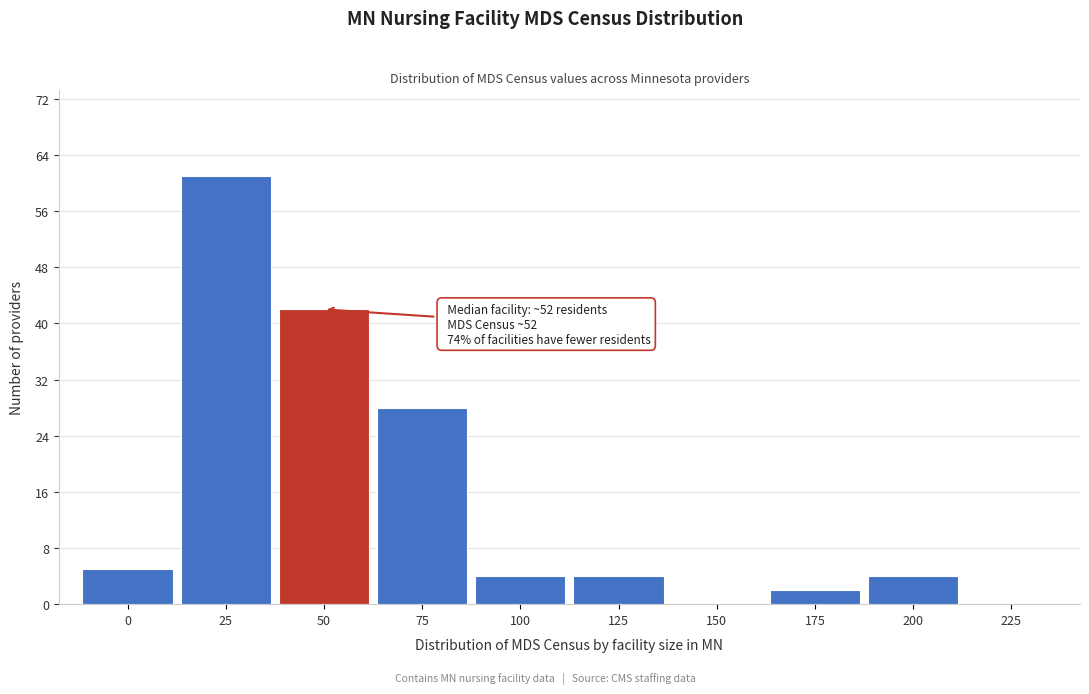

Reading left to right, extract all data points from this chart.

0=5	25=61	50=42	75=28	100=4	125=4	150=0	175=2	200=4	225=0